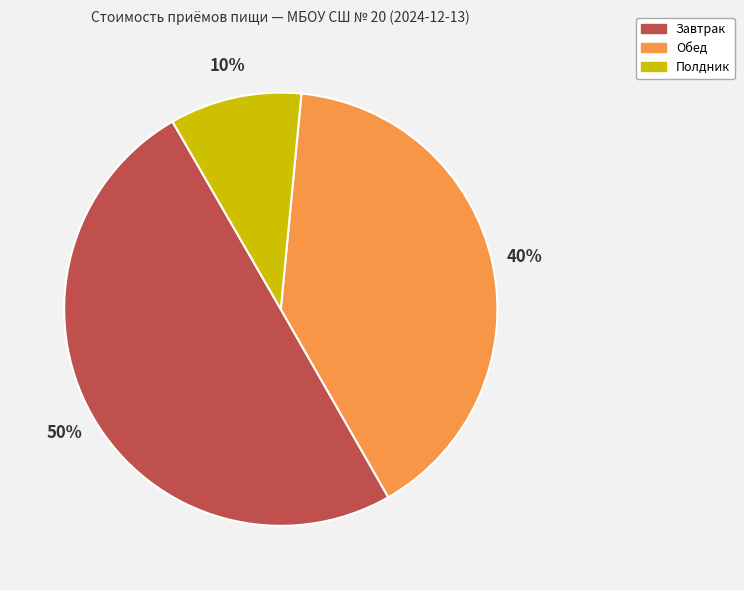

Between Обед and Завтрак, which is larger?

Завтрак